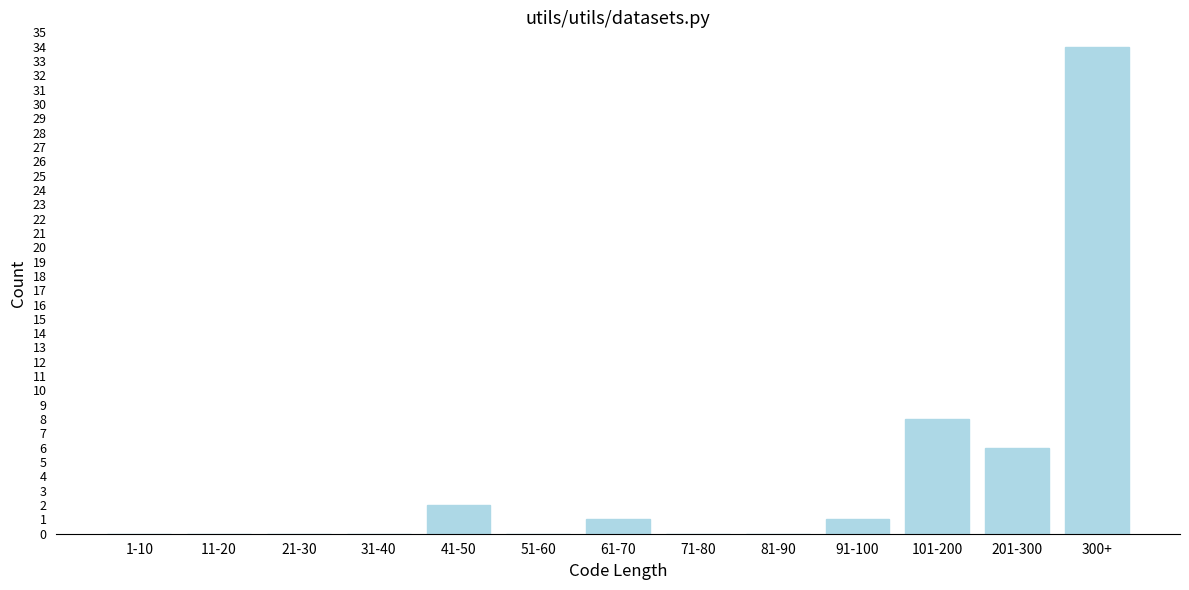

Reading left to right, list all the values displayed in this chart.

1-10=0	11-20=0	21-30=0	31-40=0	41-50=2	51-60=0	61-70=1	71-80=0	81-90=0	91-100=1	101-200=8	201-300=6	300+=34